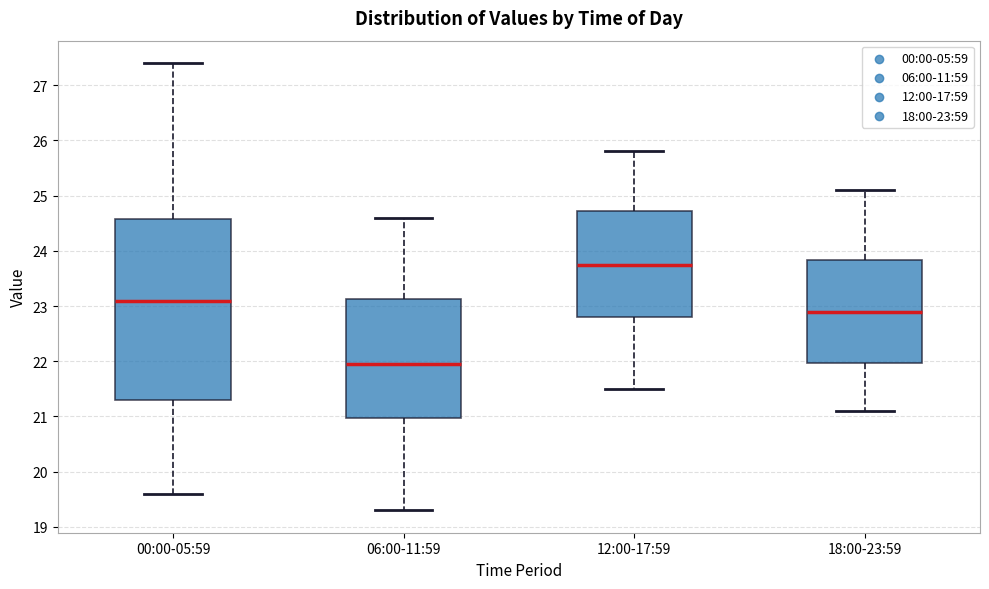

Reading left to right, transcribe this box plot: for each box, give where its median line is, the range the box spans, and where its two whiskers end, as read against the y-axis. The values are not printed on the chart, so give them approximately, as read against the axis.

00:00-05:59: median 23.1, box 21.3 to 24.6, whiskers 19.6 to 27.4
06:00-11:59: median 22.0, box 21.0 to 23.1, whiskers 19.3 to 24.6
12:00-17:59: median 23.8, box 22.8 to 24.7, whiskers 21.5 to 25.8
18:00-23:59: median 22.9, box 22.0 to 23.8, whiskers 21.1 to 25.1